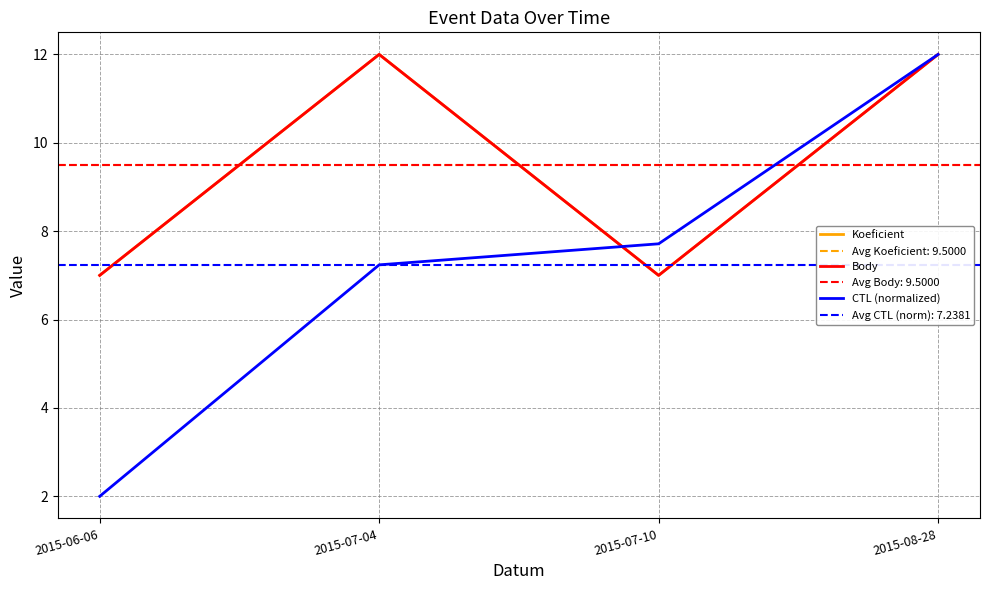

What is the difference between the Body values at 2015-07-04 and 2015-07-10?

5.0